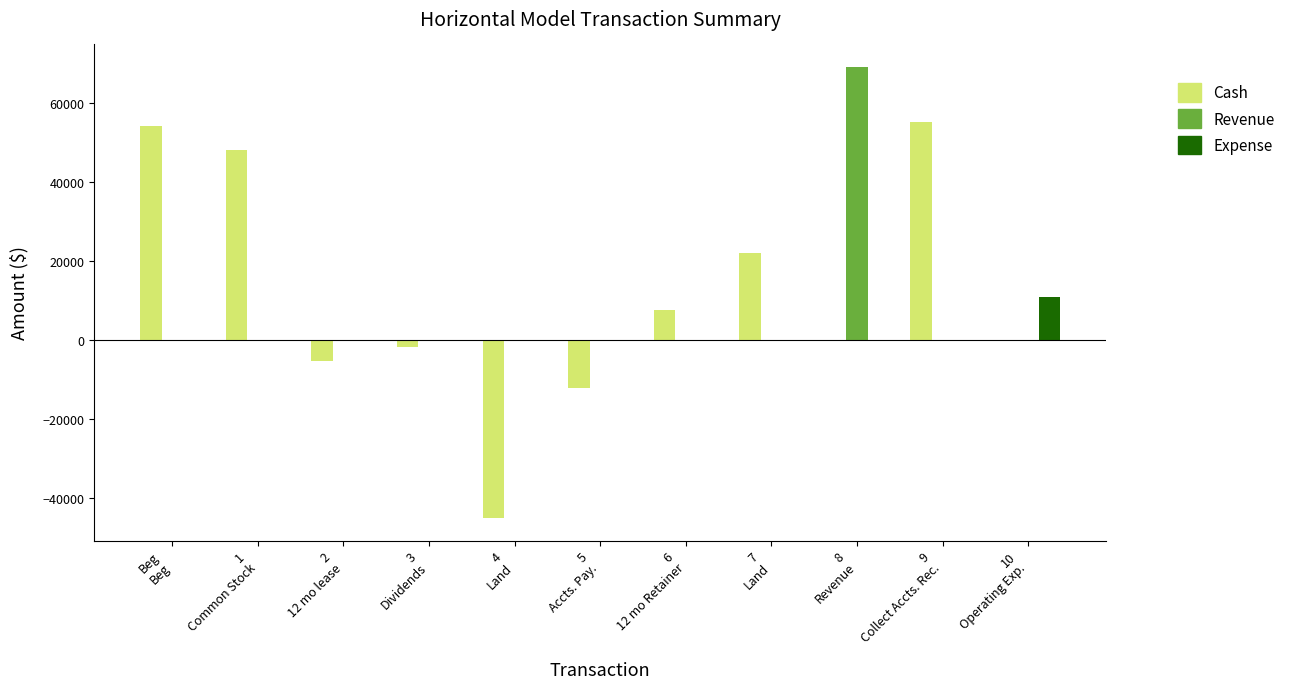

What is the sum of all Revenue values?

69000